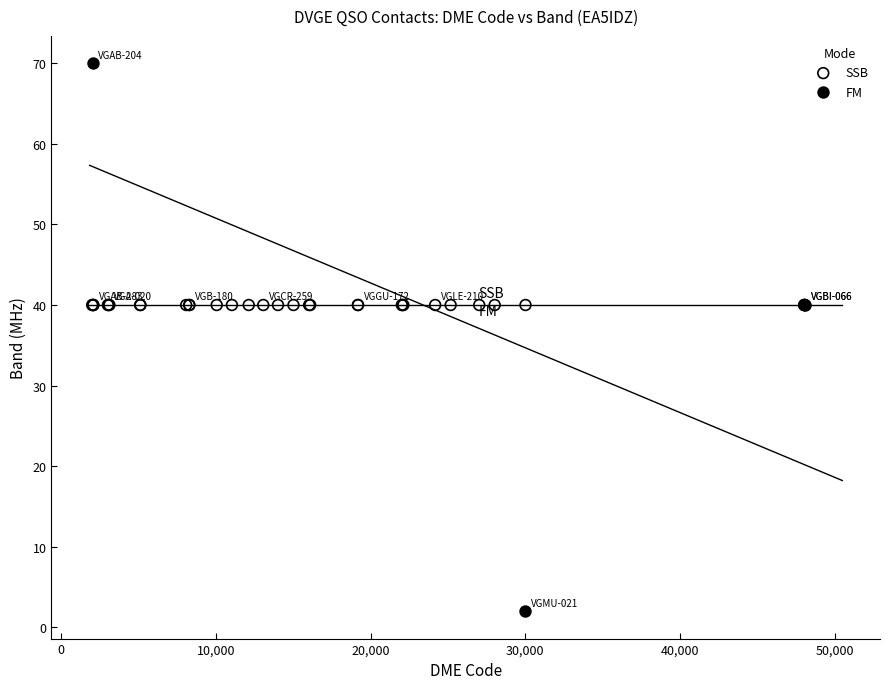

Which series contains the lowest Y value?

FM